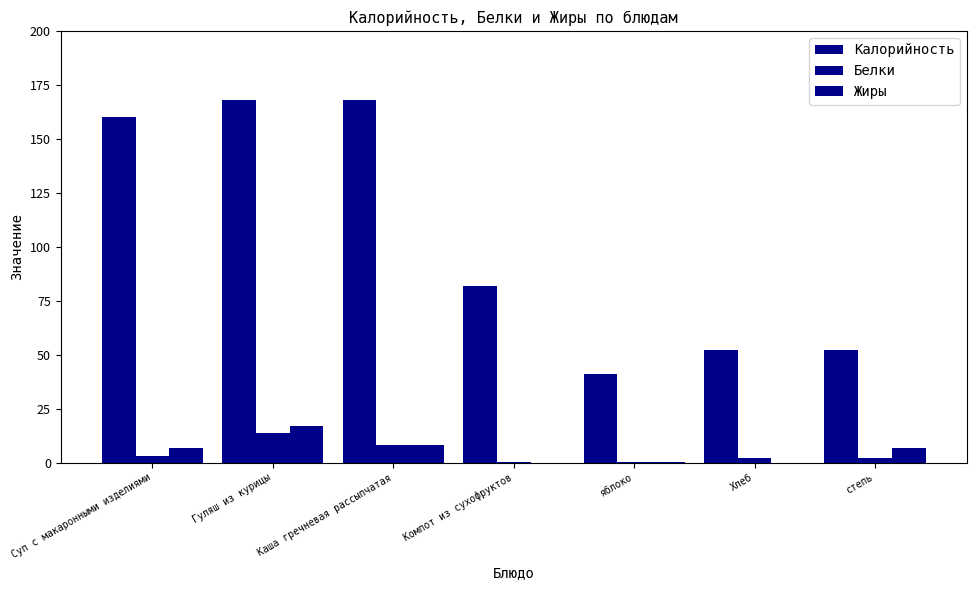

Does the chart contain stacked bars?

No